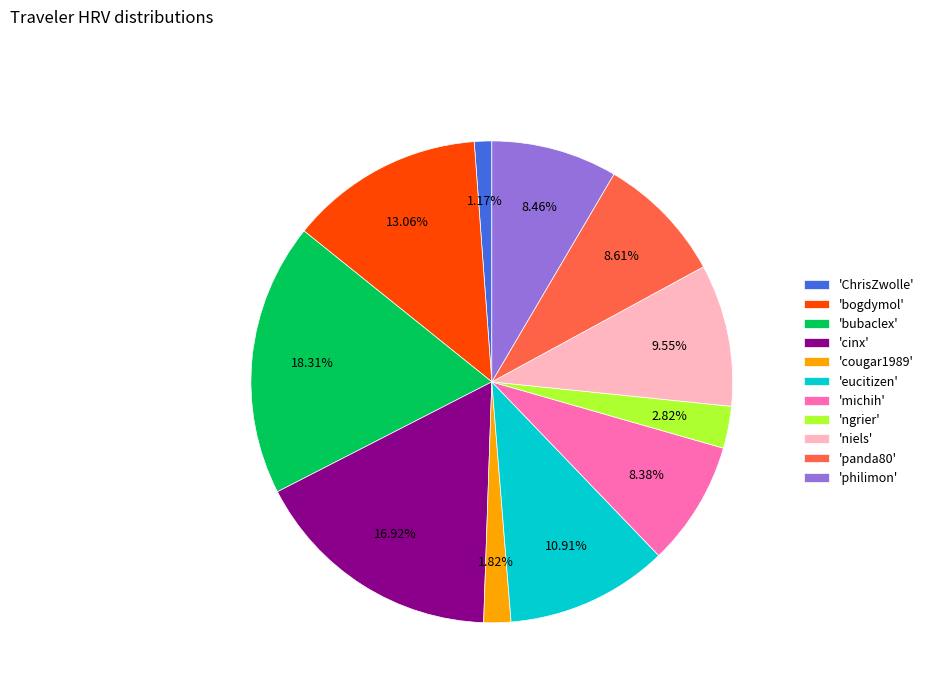

Combined, do 'bubaclex' and 'panda80' account for over 50%?

No